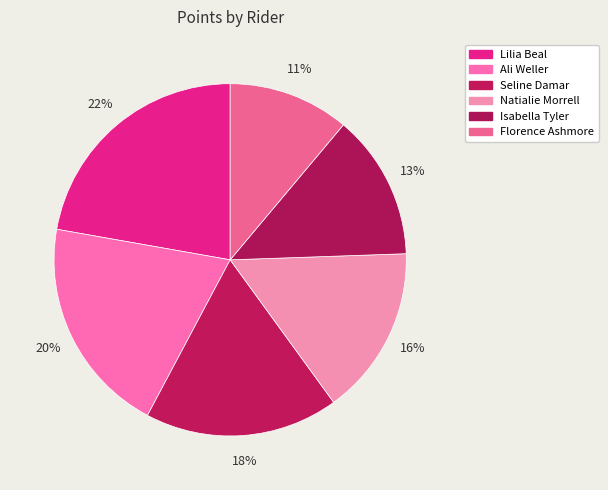

What is the smallest slice in the pie chart?

Florence Ashmore